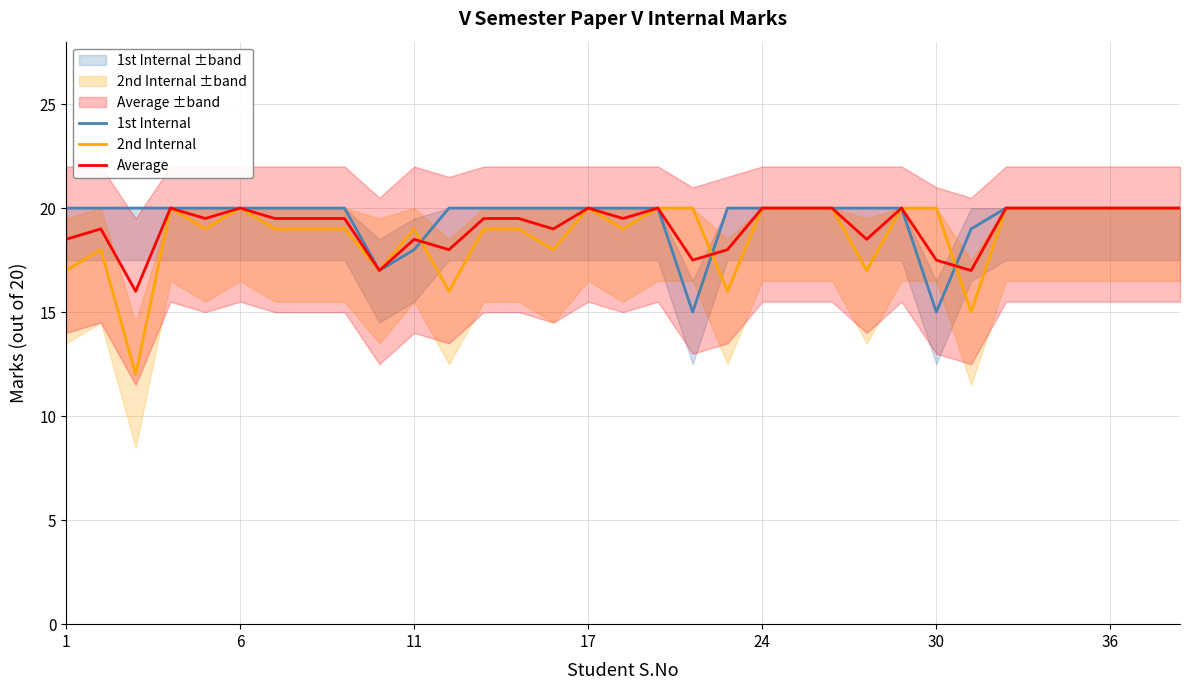

What is the sum of all 2nd Internal values?

618.0